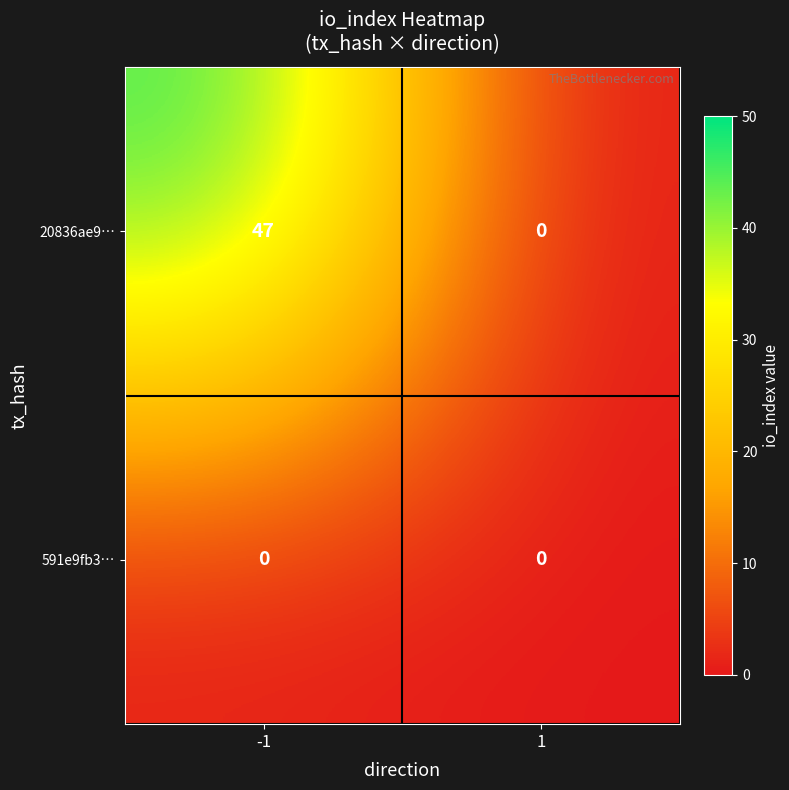

At which category does the chart reach its peak across all series?

-1